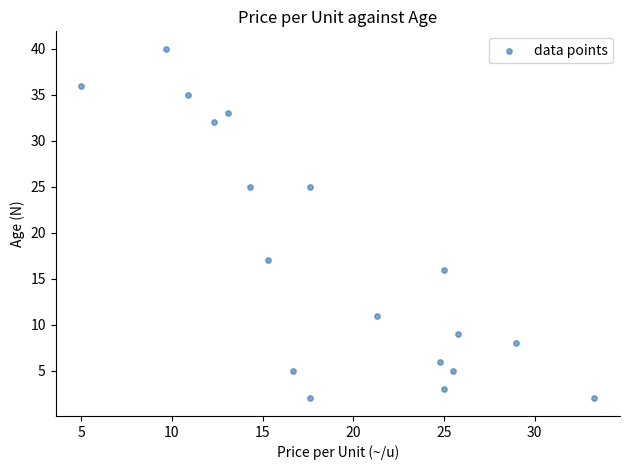

What is the range of Y values (max minus min)?

38